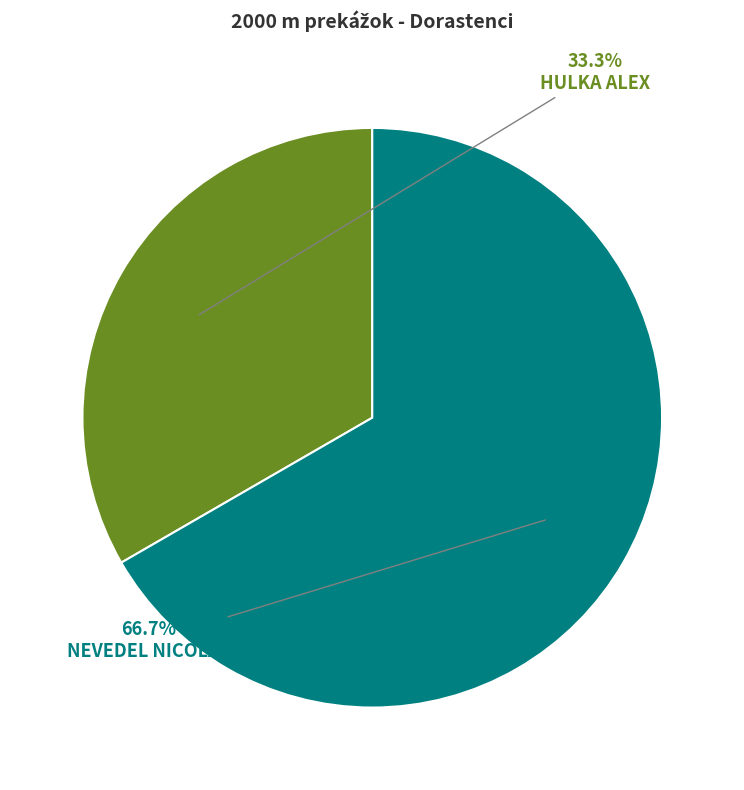

Is there a majority slice in this chart?

Yes